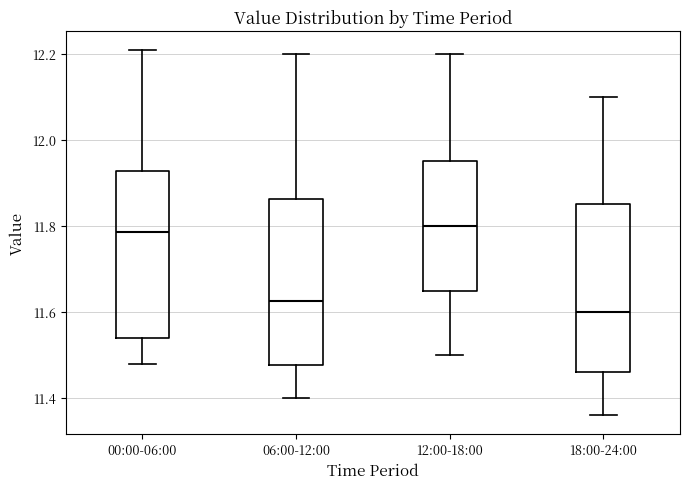

Where does the upper whisker of the box for 00:00-06:00 end on the y-axis? The values are not printed on the chart, so give them approximately, as read against the axis.

12.22